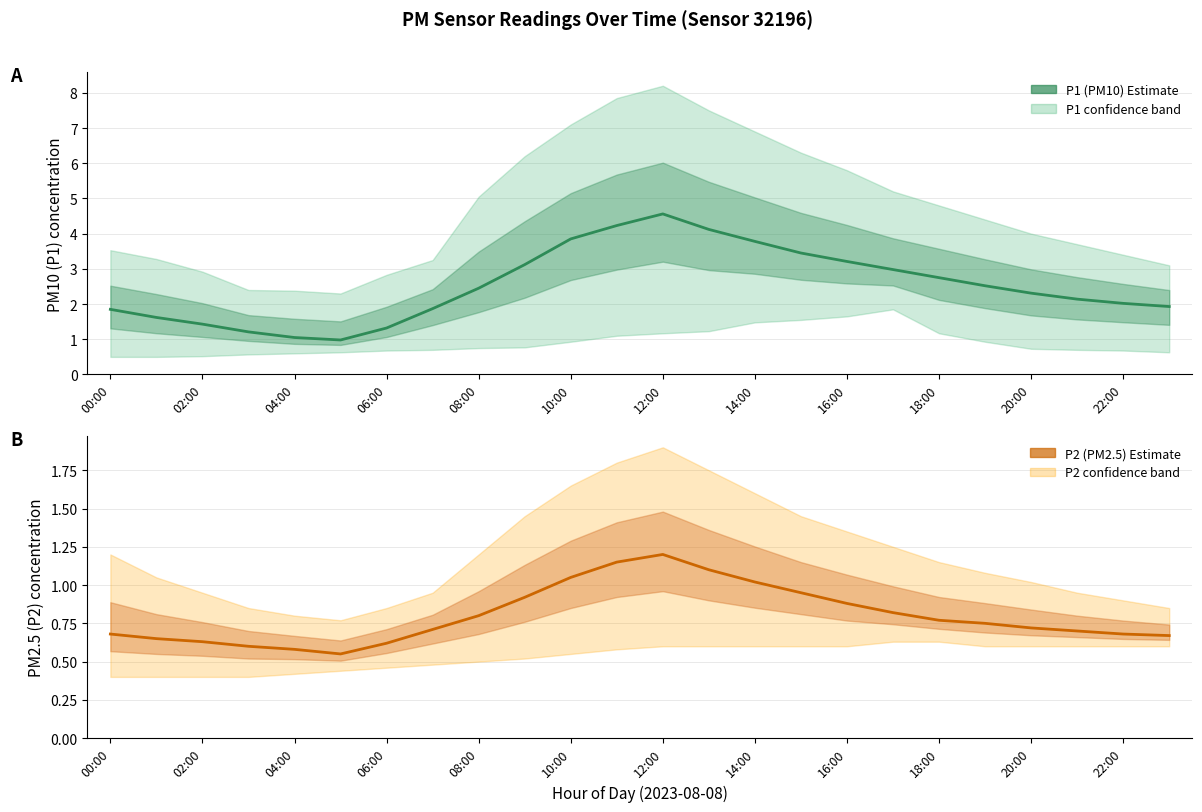

What is the minimum value for P1 (PM10) Estimate?

1.0